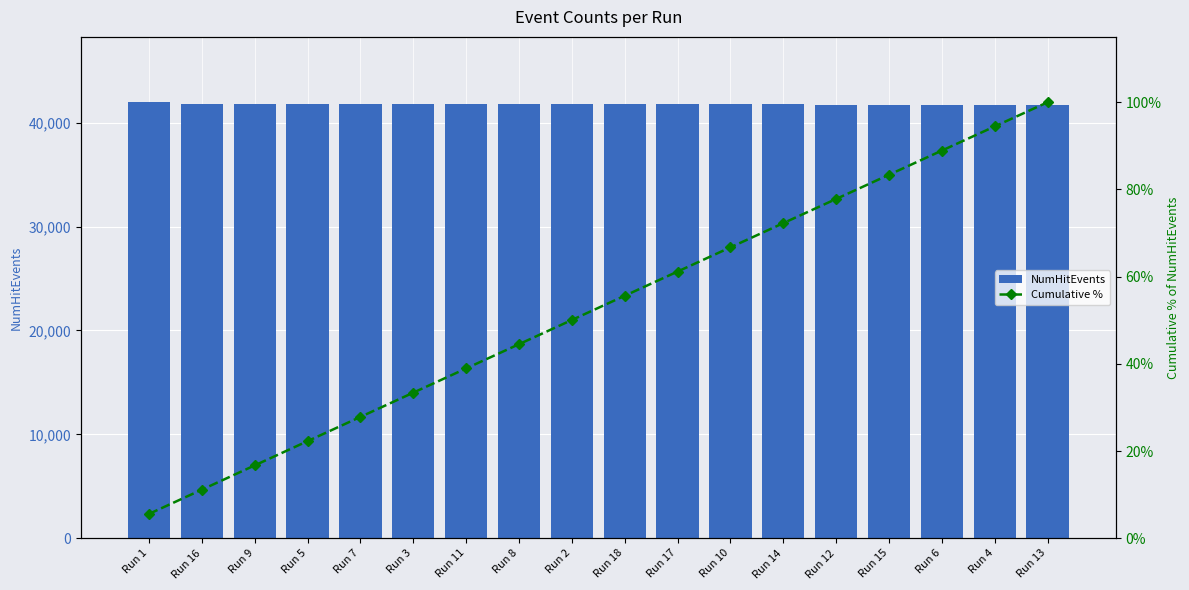

What is the average value of the Cumulative % series?

52.8